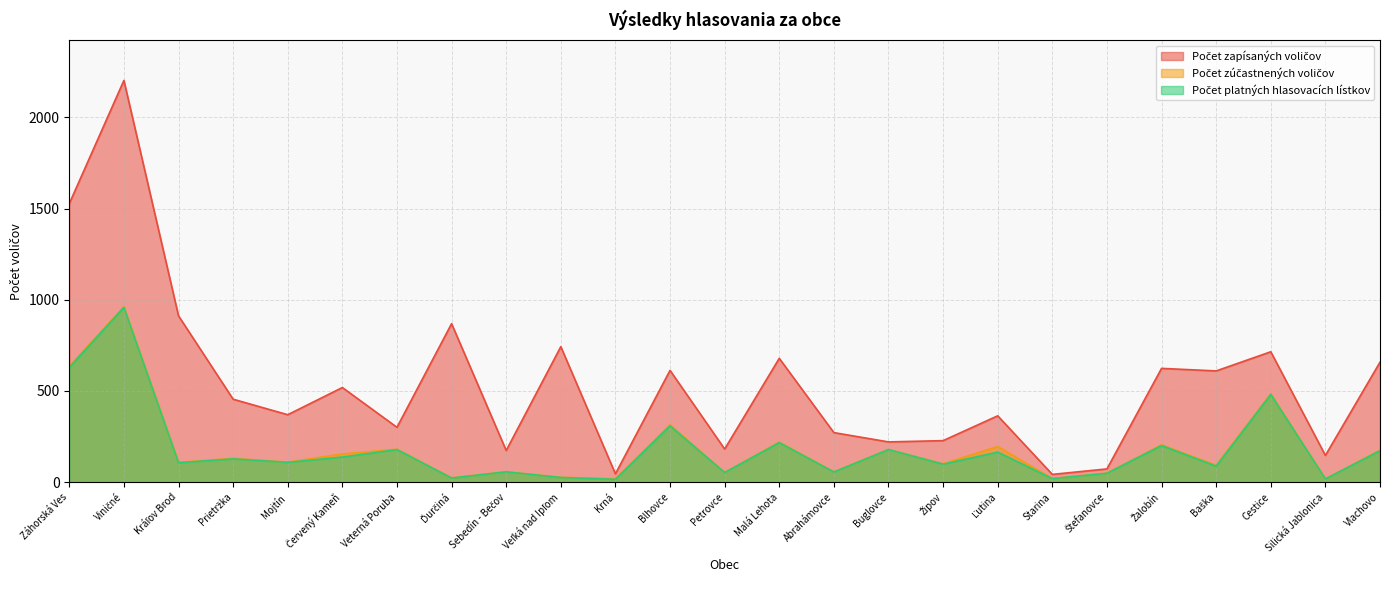

At which category is the sum across all series the highest?

Viničné